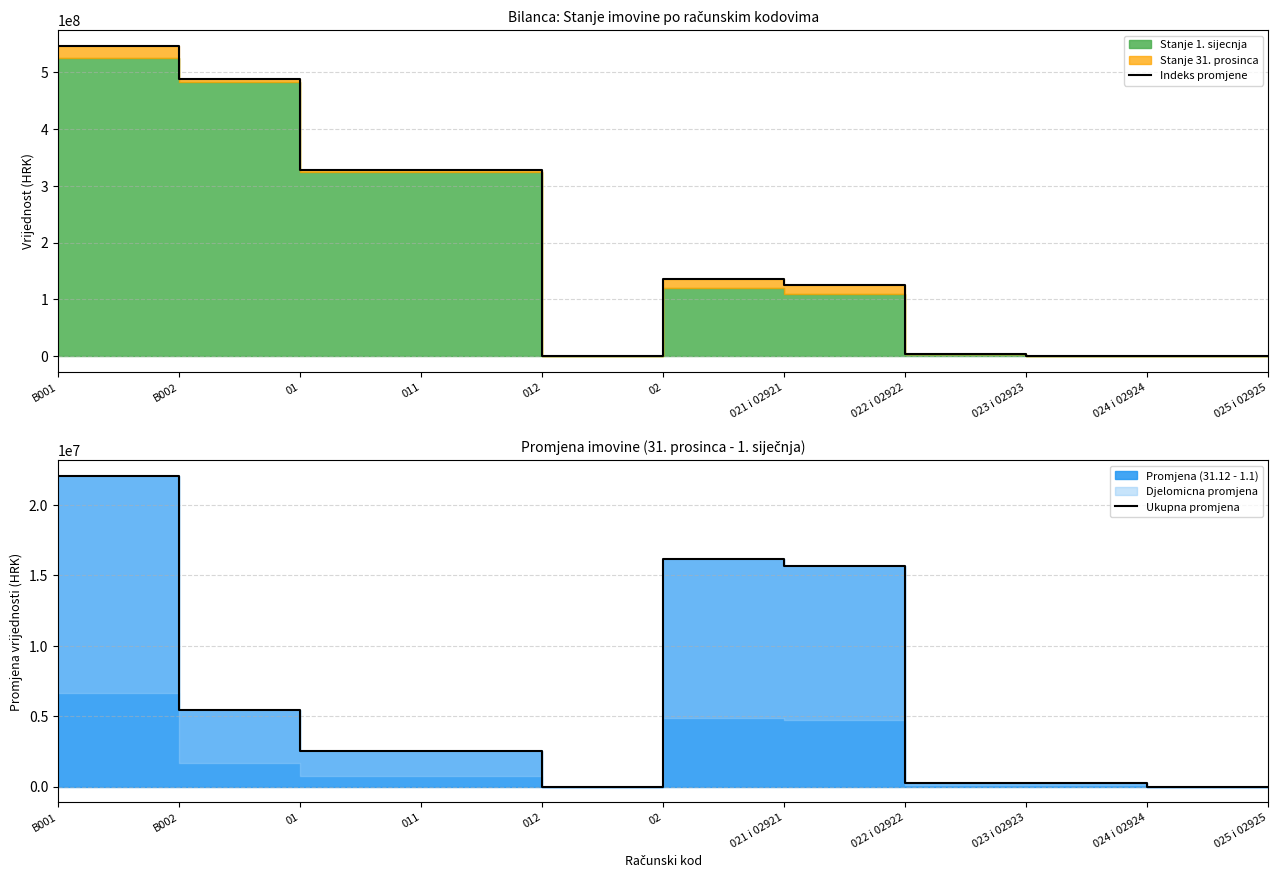

At which category is the sum across all series the highest?

B001